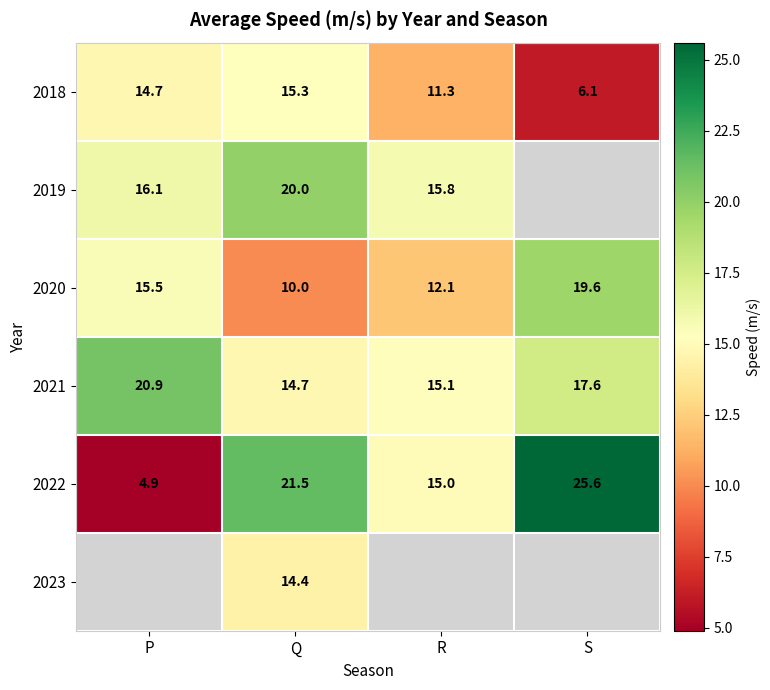

What value does the 2018 series have at P?

14.7